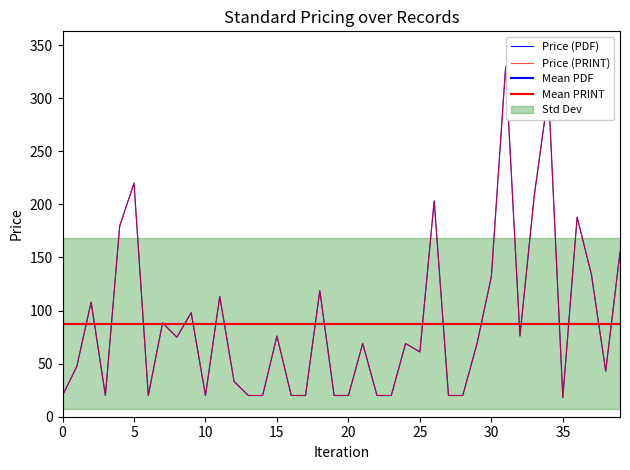

How many data points in Price (PRINT) are above 69?

18